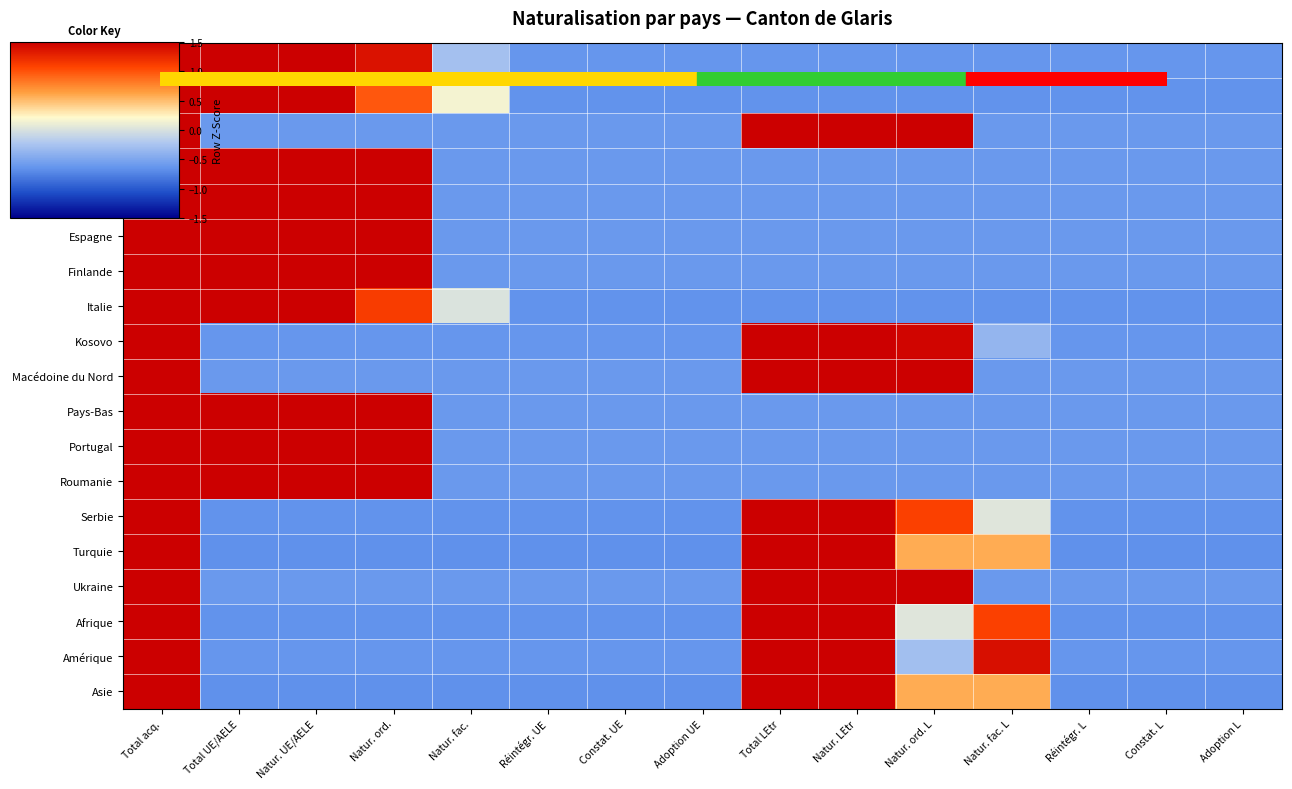

Reading right to left, extract all data points from this chart.

Allemagne: Adoption L=-0.6	Constat. L=-0.6	Réintégr. L=-0.6	Natur. fac. L=-0.6	Natur. ord. L=-0.6	Natur. LEtr=-0.6	Total LEtr=-0.6	Adoption UE=-0.6	Constat. UE=-0.6	Réintégr. UE=-0.6	Natur. fac.=-0.3	Natur. ord.=1.4	Natur. UE/AELE=1.7	Total UE/AELE=1.7	Total acq.=1.7
Autriche: Adoption L=-0.7	Constat. L=-0.7	Réintégr. L=-0.7	Natur. fac. L=-0.7	Natur. ord. L=-0.7	Natur. LEtr=-0.7	Total LEtr=-0.7	Adoption UE=-0.7	Constat. UE=-0.7	Réintégr. UE=-0.7	Natur. fac.=0.2	Natur. ord.=1.0	Natur. UE/AELE=1.8	Total UE/AELE=1.8	Total acq.=1.8
Bosnie: Adoption L=-0.6	Constat. L=-0.6	Réintégr. L=-0.6	Natur. fac. L=-0.6	Natur. ord. L=1.7	Natur. LEtr=1.7	Total LEtr=1.7	Adoption UE=-0.6	Constat. UE=-0.6	Réintégr. UE=-0.6	Natur. fac.=-0.6	Natur. ord.=-0.6	Natur. UE/AELE=-0.6	Total UE/AELE=-0.6	Total acq.=1.7
Croatie: Adoption L=-0.6	Constat. L=-0.6	Réintégr. L=-0.6	Natur. fac. L=-0.6	Natur. ord. L=-0.6	Natur. LEtr=-0.6	Total LEtr=-0.6	Adoption UE=-0.6	Constat. UE=-0.6	Réintégr. UE=-0.6	Natur. fac.=-0.6	Natur. ord.=1.7	Natur. UE/AELE=1.7	Total UE/AELE=1.7	Total acq.=1.7
Danemark: Adoption L=-0.6	Constat. L=-0.6	Réintégr. L=-0.6	Natur. fac. L=-0.6	Natur. ord. L=-0.6	Natur. LEtr=-0.6	Total LEtr=-0.6	Adoption UE=-0.6	Constat. UE=-0.6	Réintégr. UE=-0.6	Natur. fac.=-0.6	Natur. ord.=1.7	Natur. UE/AELE=1.7	Total UE/AELE=1.7	Total acq.=1.7
Espagne: Adoption L=-0.6	Constat. L=-0.6	Réintégr. L=-0.6	Natur. fac. L=-0.6	Natur. ord. L=-0.6	Natur. LEtr=-0.6	Total LEtr=-0.6	Adoption UE=-0.6	Constat. UE=-0.6	Réintégr. UE=-0.6	Natur. fac.=-0.6	Natur. ord.=1.7	Natur. UE/AELE=1.7	Total UE/AELE=1.7	Total acq.=1.7
Finlande: Adoption L=-0.6	Constat. L=-0.6	Réintégr. L=-0.6	Natur. fac. L=-0.6	Natur. ord. L=-0.6	Natur. LEtr=-0.6	Total LEtr=-0.6	Adoption UE=-0.6	Constat. UE=-0.6	Réintégr. UE=-0.6	Natur. fac.=-0.6	Natur. ord.=1.7	Natur. UE/AELE=1.7	Total UE/AELE=1.7	Total acq.=1.7
Italie: Adoption L=-0.6	Constat. L=-0.6	Réintégr. L=-0.6	Natur. fac. L=-0.6	Natur. ord. L=-0.6	Natur. LEtr=-0.6	Total LEtr=-0.6	Adoption UE=-0.6	Constat. UE=-0.6	Réintégr. UE=-0.6	Natur. fac.=0.0	Natur. ord.=1.1	Natur. UE/AELE=1.8	Total UE/AELE=1.8	Total acq.=1.8
Kosovo: Adoption L=-0.6	Constat. L=-0.6	Réintégr. L=-0.6	Natur. fac. L=-0.4	Natur. ord. L=1.5	Natur. LEtr=1.7	Total LEtr=1.7	Adoption UE=-0.6	Constat. UE=-0.6	Réintégr. UE=-0.6	Natur. fac.=-0.6	Natur. ord.=-0.6	Natur. UE/AELE=-0.6	Total UE/AELE=-0.6	Total acq.=1.7
Macédoine du Nord: Adoption L=-0.6	Constat. L=-0.6	Réintégr. L=-0.6	Natur. fac. L=-0.6	Natur. ord. L=1.7	Natur. LEtr=1.7	Total LEtr=1.7	Adoption UE=-0.6	Constat. UE=-0.6	Réintégr. UE=-0.6	Natur. fac.=-0.6	Natur. ord.=-0.6	Natur. UE/AELE=-0.6	Total UE/AELE=-0.6	Total acq.=1.7
Pays-Bas: Adoption L=-0.6	Constat. L=-0.6	Réintégr. L=-0.6	Natur. fac. L=-0.6	Natur. ord. L=-0.6	Natur. LEtr=-0.6	Total LEtr=-0.6	Adoption UE=-0.6	Constat. UE=-0.6	Réintégr. UE=-0.6	Natur. fac.=-0.6	Natur. ord.=1.7	Natur. UE/AELE=1.7	Total UE/AELE=1.7	Total acq.=1.7
Portugal: Adoption L=-0.6	Constat. L=-0.6	Réintégr. L=-0.6	Natur. fac. L=-0.6	Natur. ord. L=-0.6	Natur. LEtr=-0.6	Total LEtr=-0.6	Adoption UE=-0.6	Constat. UE=-0.6	Réintégr. UE=-0.6	Natur. fac.=-0.6	Natur. ord.=1.7	Natur. UE/AELE=1.7	Total UE/AELE=1.7	Total acq.=1.7
Roumanie: Adoption L=-0.6	Constat. L=-0.6	Réintégr. L=-0.6	Natur. fac. L=-0.6	Natur. ord. L=-0.6	Natur. LEtr=-0.6	Total LEtr=-0.6	Adoption UE=-0.6	Constat. UE=-0.6	Réintégr. UE=-0.6	Natur. fac.=-0.6	Natur. ord.=1.7	Natur. UE/AELE=1.7	Total UE/AELE=1.7	Total acq.=1.7
Serbie: Adoption L=-0.6	Constat. L=-0.6	Réintégr. L=-0.6	Natur. fac. L=0.0	Natur. ord. L=1.1	Natur. LEtr=1.8	Total LEtr=1.8	Adoption UE=-0.6	Constat. UE=-0.6	Réintégr. UE=-0.6	Natur. fac.=-0.6	Natur. ord.=-0.6	Natur. UE/AELE=-0.6	Total UE/AELE=-0.6	Total acq.=1.8
Turquie: Adoption L=-0.7	Constat. L=-0.7	Réintégr. L=-0.7	Natur. fac. L=0.6	Natur. ord. L=0.6	Natur. LEtr=1.8	Total LEtr=1.8	Adoption UE=-0.7	Constat. UE=-0.7	Réintégr. UE=-0.7	Natur. fac.=-0.7	Natur. ord.=-0.7	Natur. UE/AELE=-0.7	Total UE/AELE=-0.7	Total acq.=1.8
Ukraine: Adoption L=-0.6	Constat. L=-0.6	Réintégr. L=-0.6	Natur. fac. L=-0.6	Natur. ord. L=1.7	Natur. LEtr=1.7	Total LEtr=1.7	Adoption UE=-0.6	Constat. UE=-0.6	Réintégr. UE=-0.6	Natur. fac.=-0.6	Natur. ord.=-0.6	Natur. UE/AELE=-0.6	Total UE/AELE=-0.6	Total acq.=1.7
Afrique: Adoption L=-0.6	Constat. L=-0.6	Réintégr. L=-0.6	Natur. fac. L=1.1	Natur. ord. L=0.0	Natur. LEtr=1.8	Total LEtr=1.8	Adoption UE=-0.6	Constat. UE=-0.6	Réintégr. UE=-0.6	Natur. fac.=-0.6	Natur. ord.=-0.6	Natur. UE/AELE=-0.6	Total UE/AELE=-0.6	Total acq.=1.8
Amérique: Adoption L=-0.6	Constat. L=-0.6	Réintégr. L=-0.6	Natur. fac. L=1.4	Natur. ord. L=-0.3	Natur. LEtr=1.7	Total LEtr=1.7	Adoption UE=-0.6	Constat. UE=-0.6	Réintégr. UE=-0.6	Natur. fac.=-0.6	Natur. ord.=-0.6	Natur. UE/AELE=-0.6	Total UE/AELE=-0.6	Total acq.=1.7
Asie: Adoption L=-0.7	Constat. L=-0.7	Réintégr. L=-0.7	Natur. fac. L=0.6	Natur. ord. L=0.6	Natur. LEtr=1.8	Total LEtr=1.8	Adoption UE=-0.7	Constat. UE=-0.7	Réintégr. UE=-0.7	Natur. fac.=-0.7	Natur. ord.=-0.7	Natur. UE/AELE=-0.7	Total UE/AELE=-0.7	Total acq.=1.8